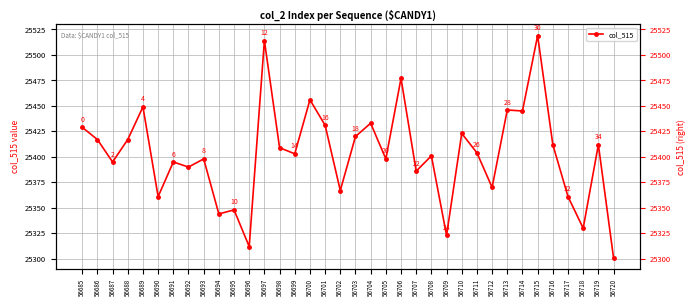

Is it true that the value at 56713 is 25446?

True